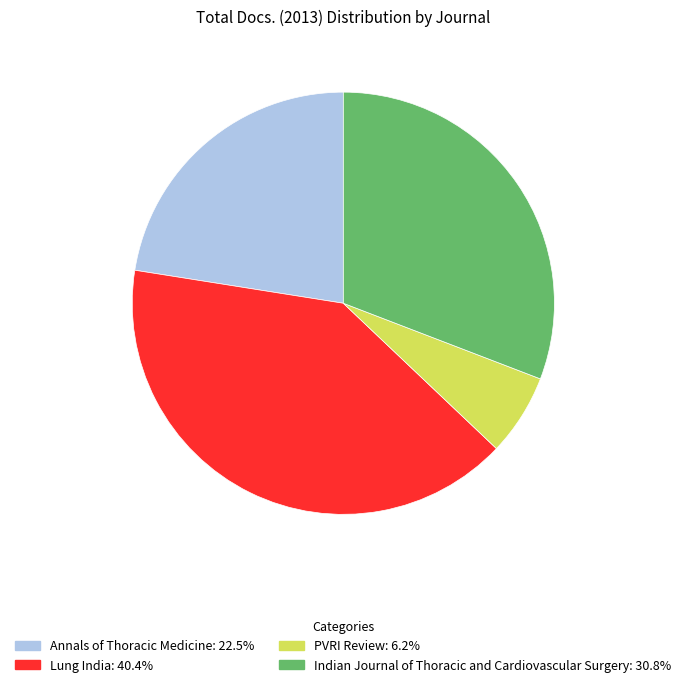

Rank the categories by value from lowest to highest.

PVRI Review, Annals of Thoracic Medicine, Indian Journal of Thoracic and Cardiovascular Surgery, Lung India